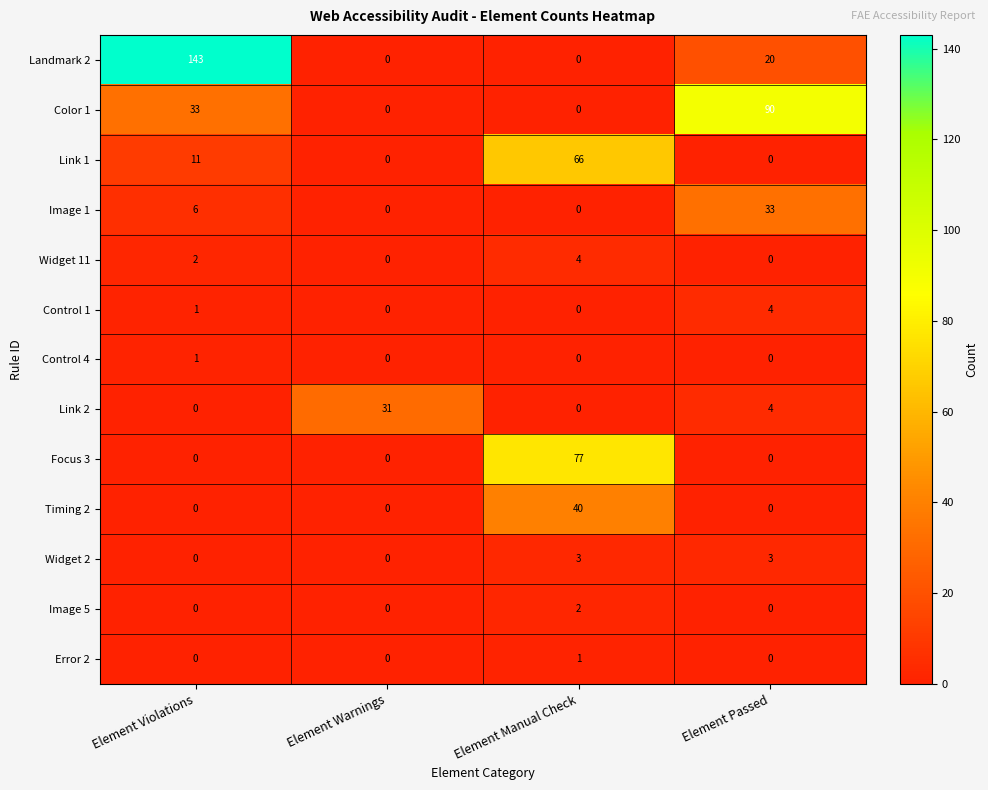

How many distinct data groups are displayed?

13